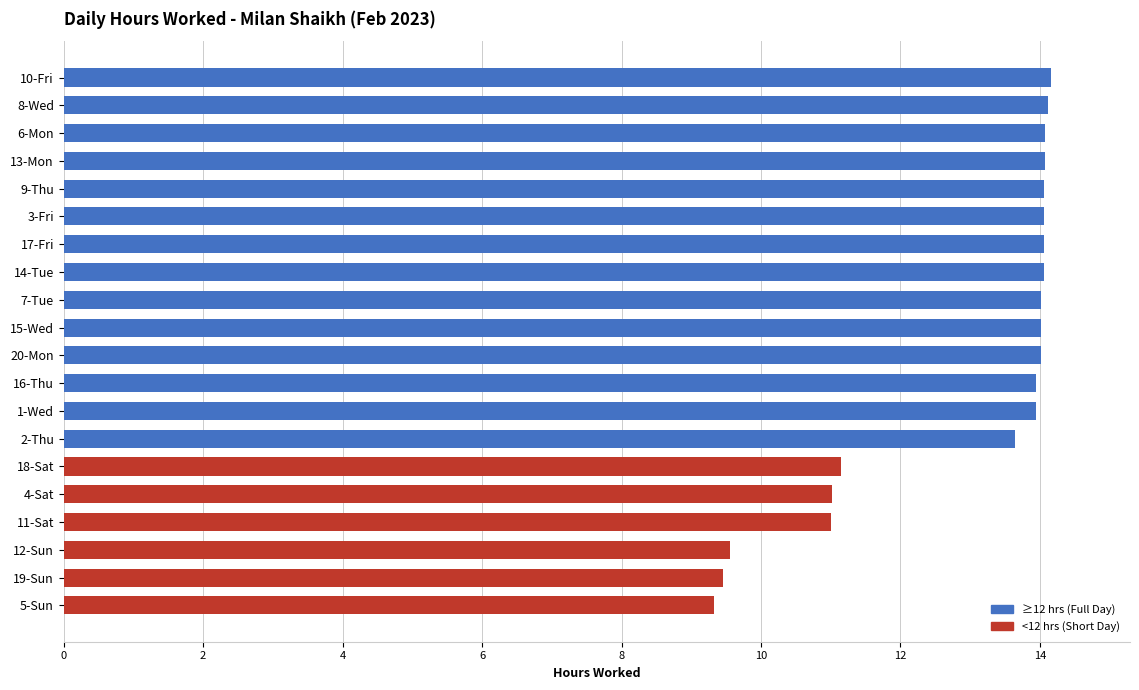

What position from the top is 2-Thu?

14